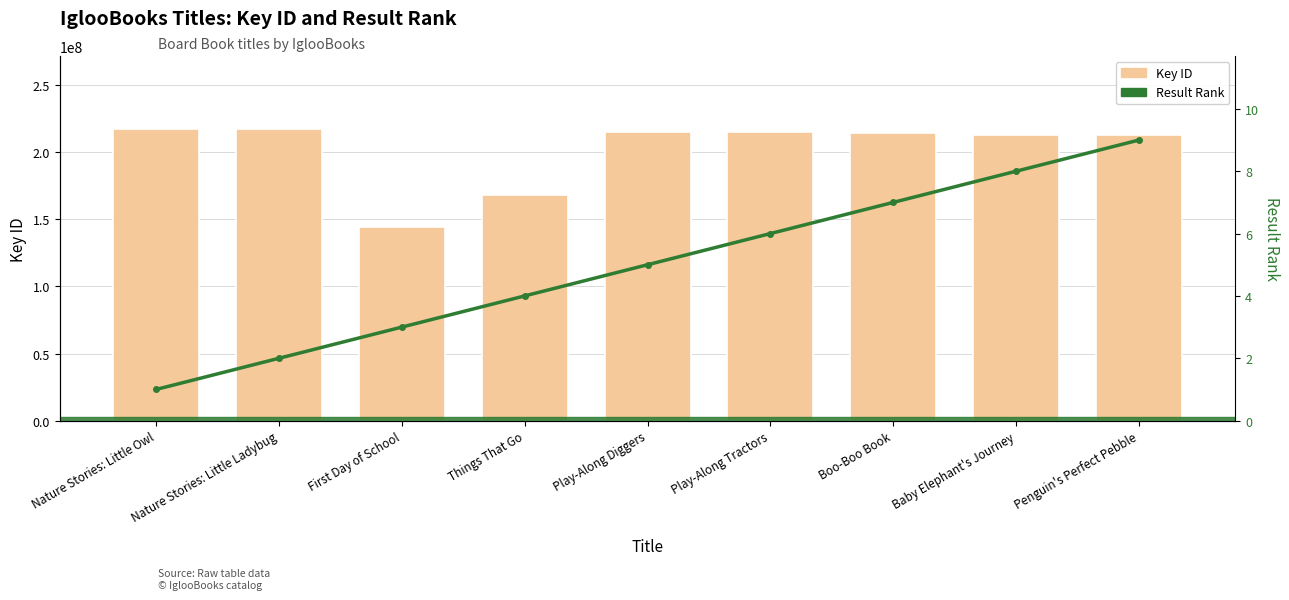

What position from the left is Baby Elephant's Journey?

8